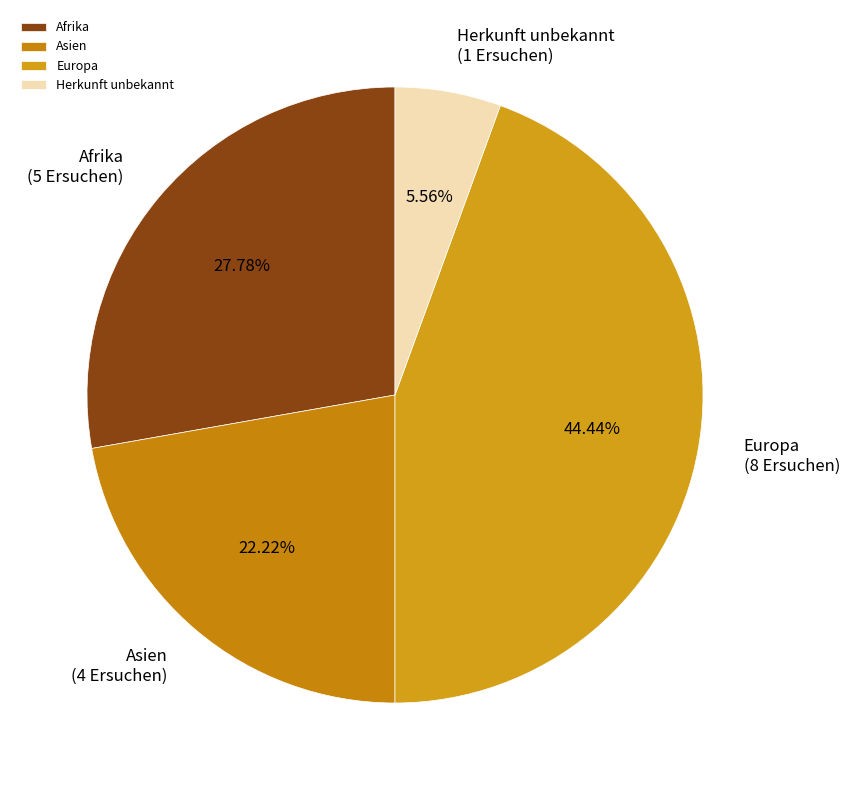

To the nearest percent, what is the difference between the largest and smallest slice percentages?

39%